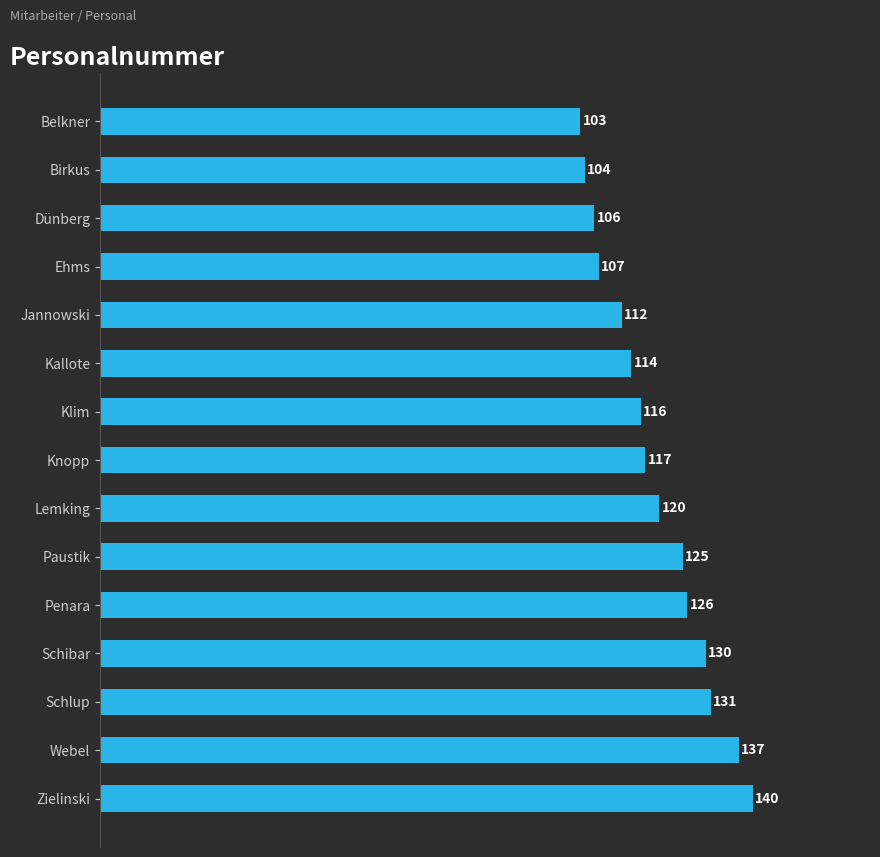

Read the value at Zielinski.

140